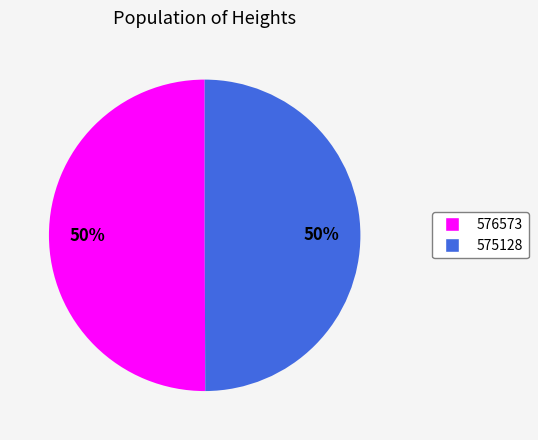

Is the sum of 575128 and 576573 greater than half?

Yes